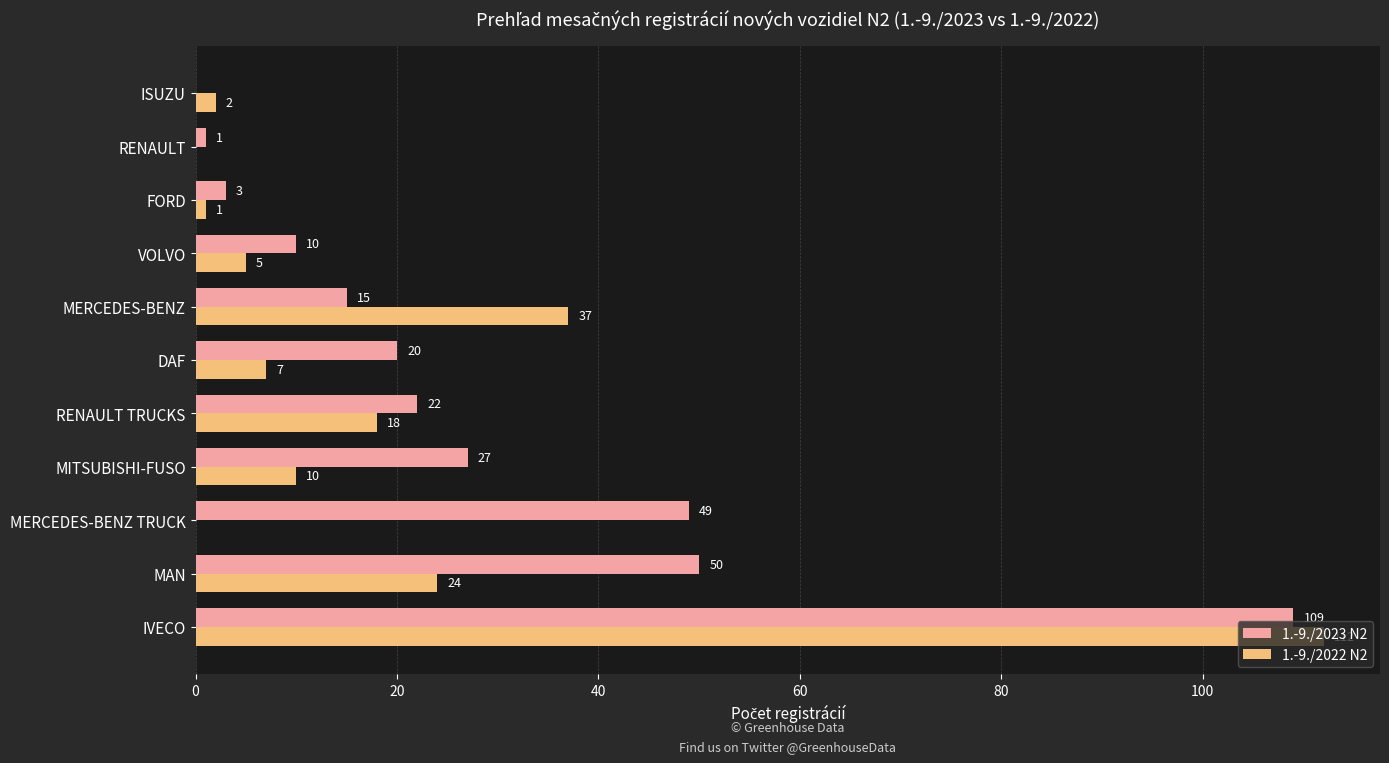

What is the total value across all series at IVECO?

221